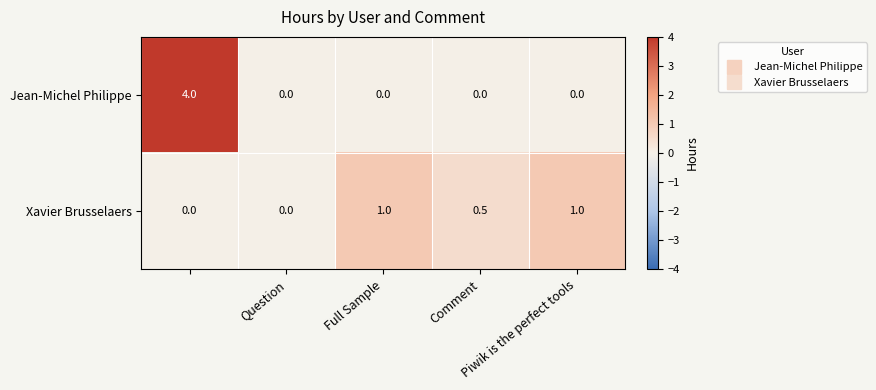

What is the average value of the Xavier Brusselaers series?

0.5